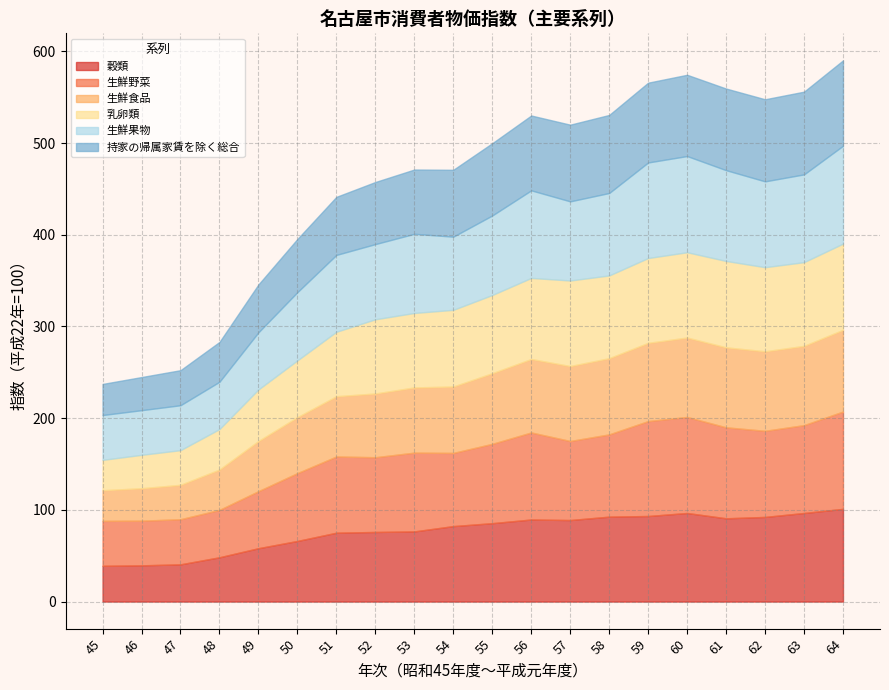

What is the value of the 生鮮野菜 point at the 4th from the left?

51.7